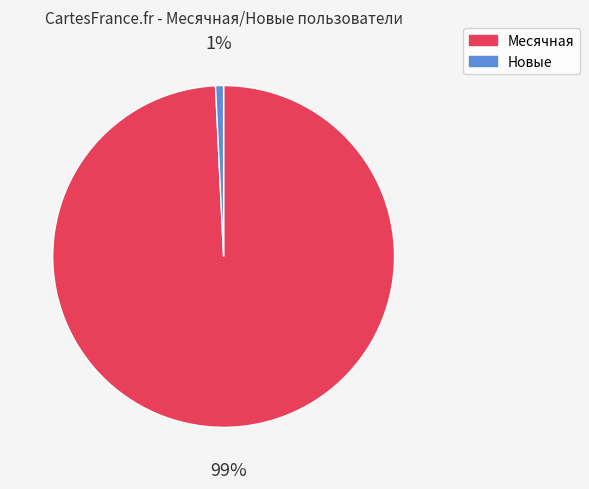

Does any single category account for the majority?

Yes